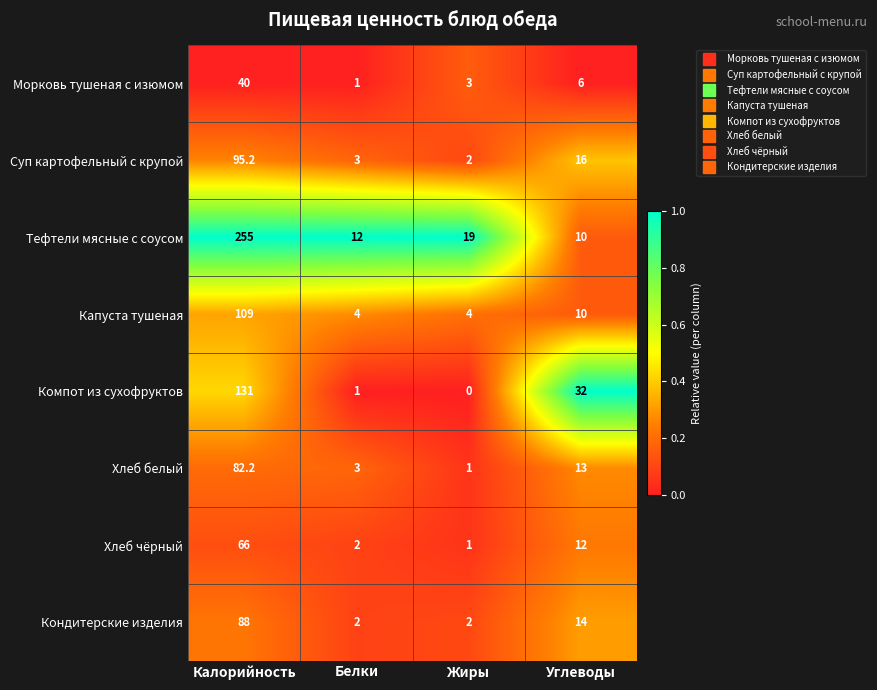

True or false: Хлеб чёрный has a value of 32.1 at Калорийность.

False